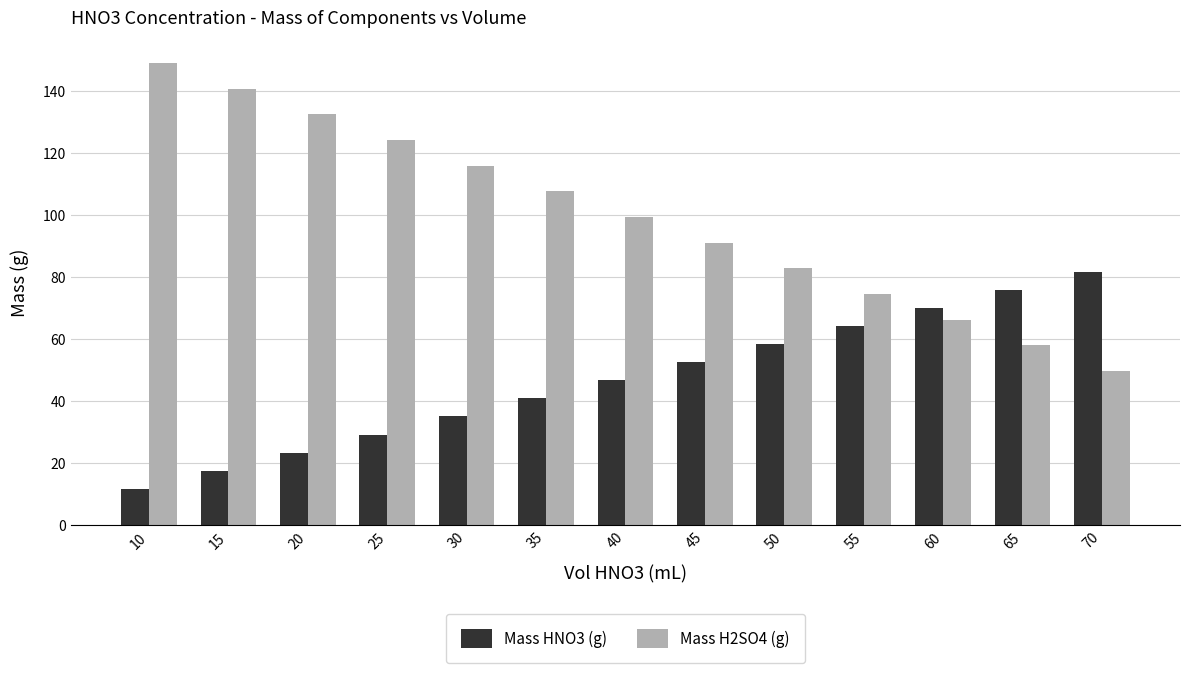

True or false: Mass HNO3 (g) has a value of 29.2 at 25.

True